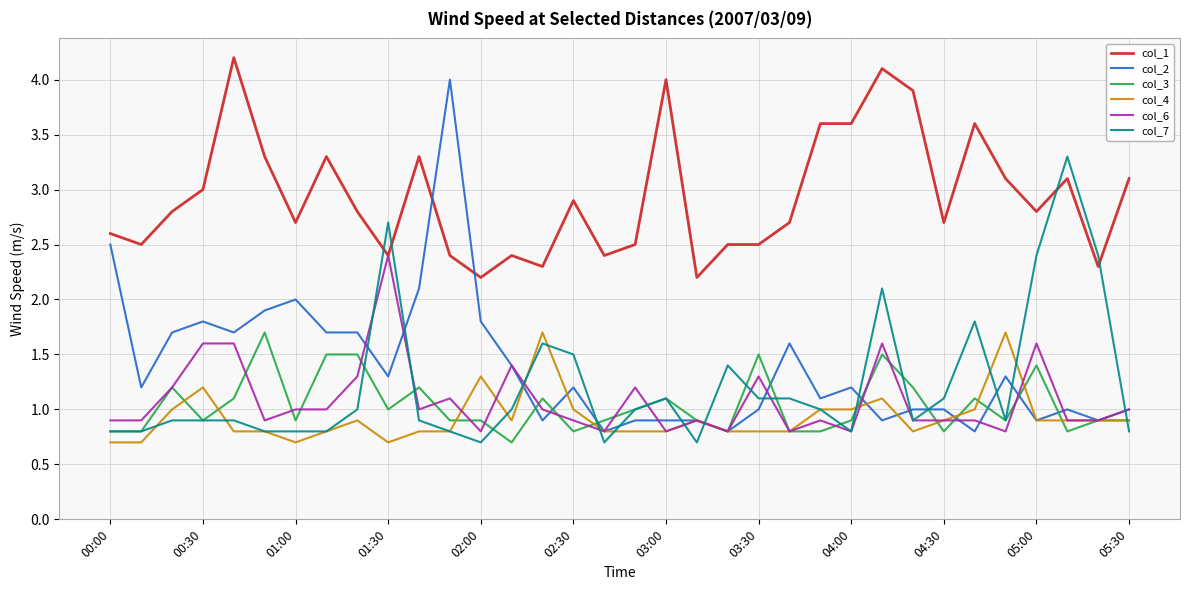

Which series has the largest range (max minus min)?

col_2